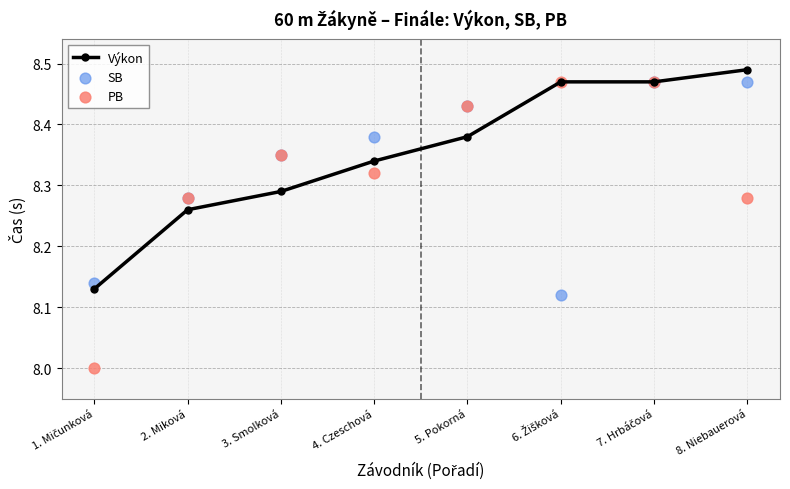

Which series has the largest total across all categories?

Výkon